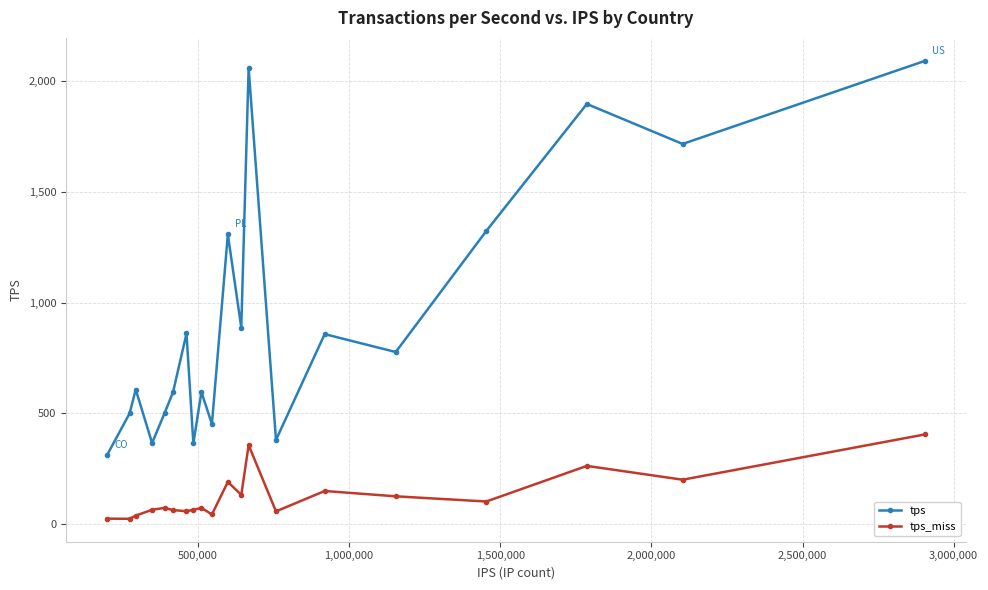

True or false: tps_miss has more than 2 points higher than both neighbors.

True